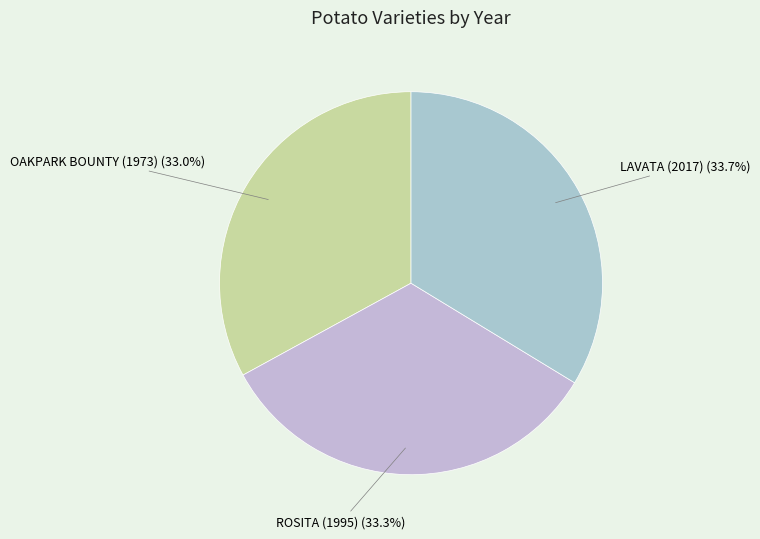

How many slices are in this pie chart?

3